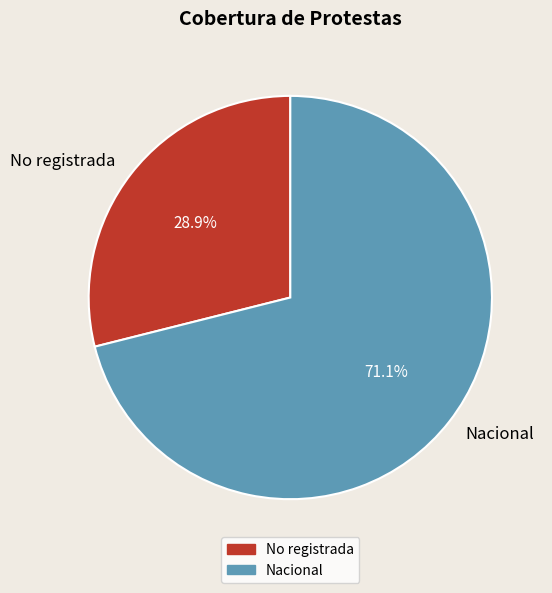

Which category has the smallest portion of the pie?

No registrada